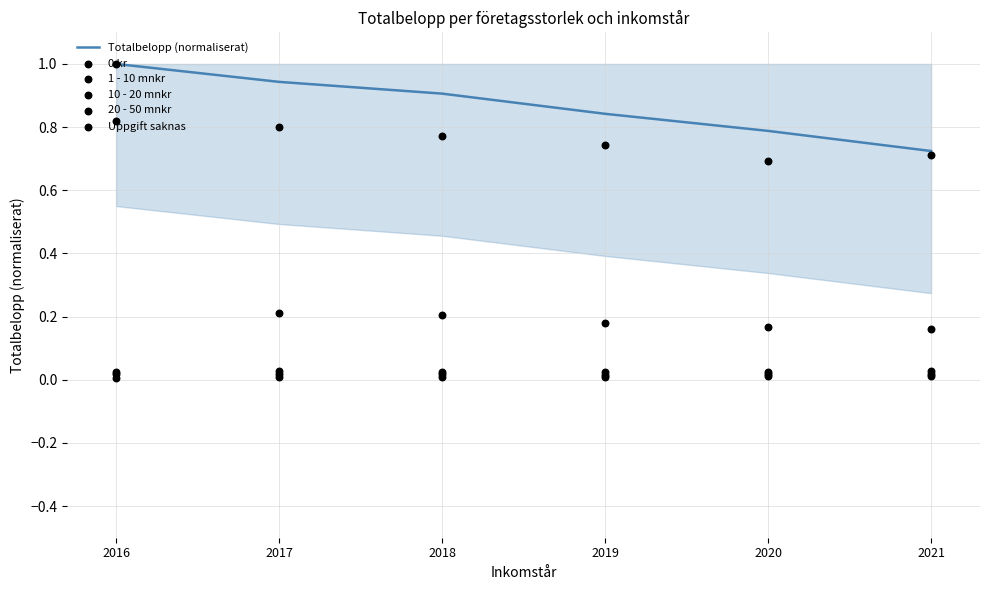

Which series has the widest spread of Y values?

Uppgift saknas